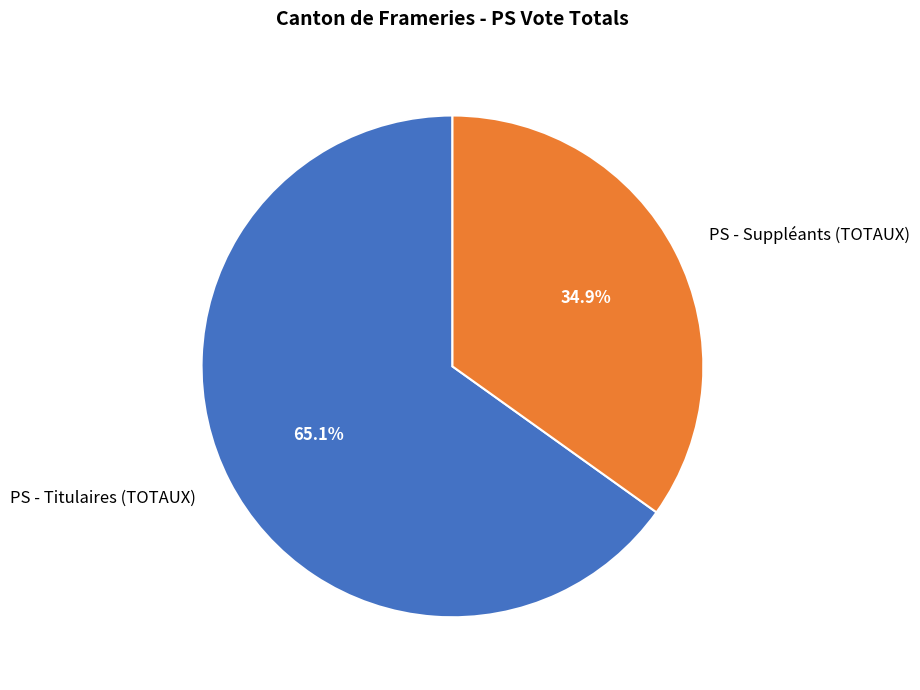

Approximately how many times larger is the value at PS - Suppléants (TOTAUX) compared to PS - Titulaires (TOTAUX)?

0.5